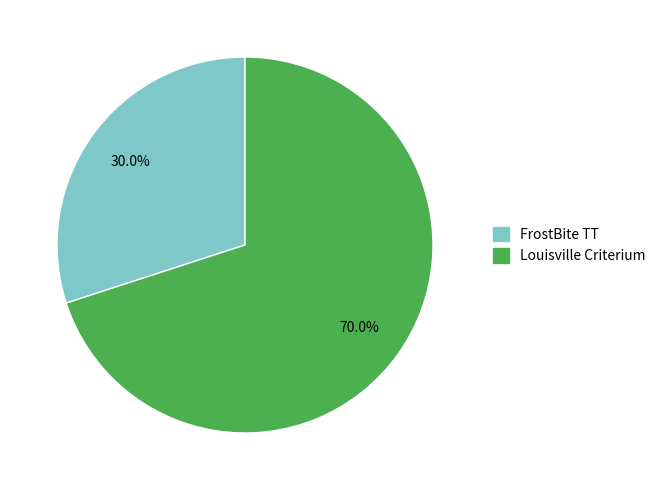

Is it true that FrostBite TT is 43% of the pie?

False